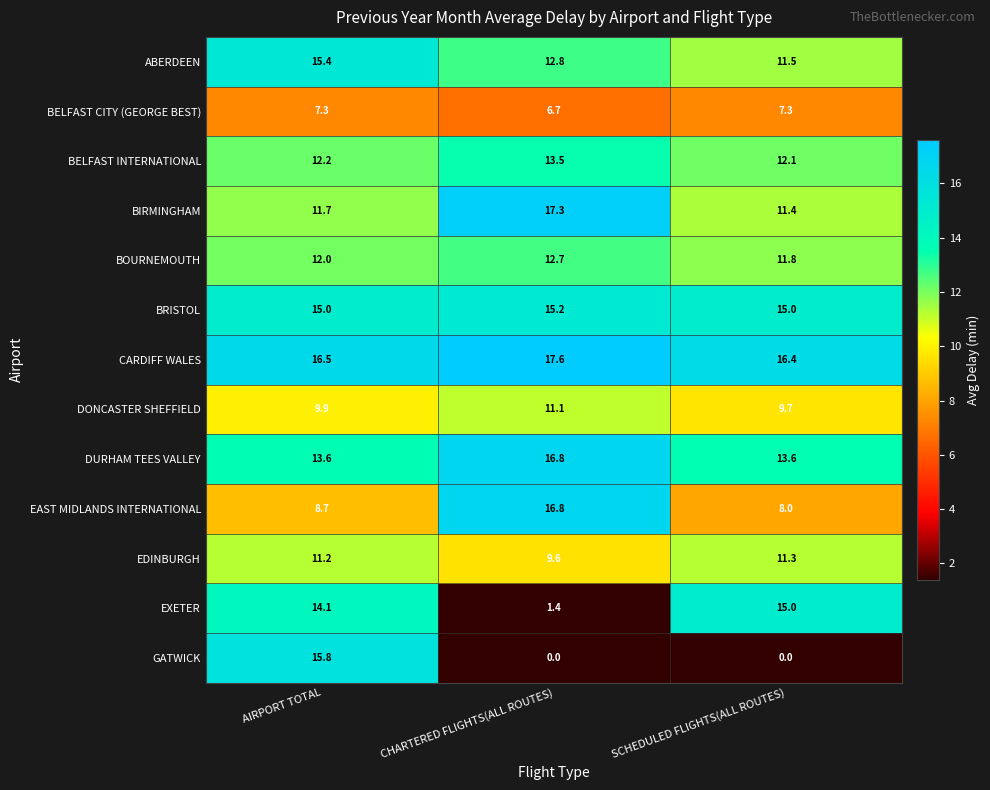

At how many categories does at least one series exceed 5?

3